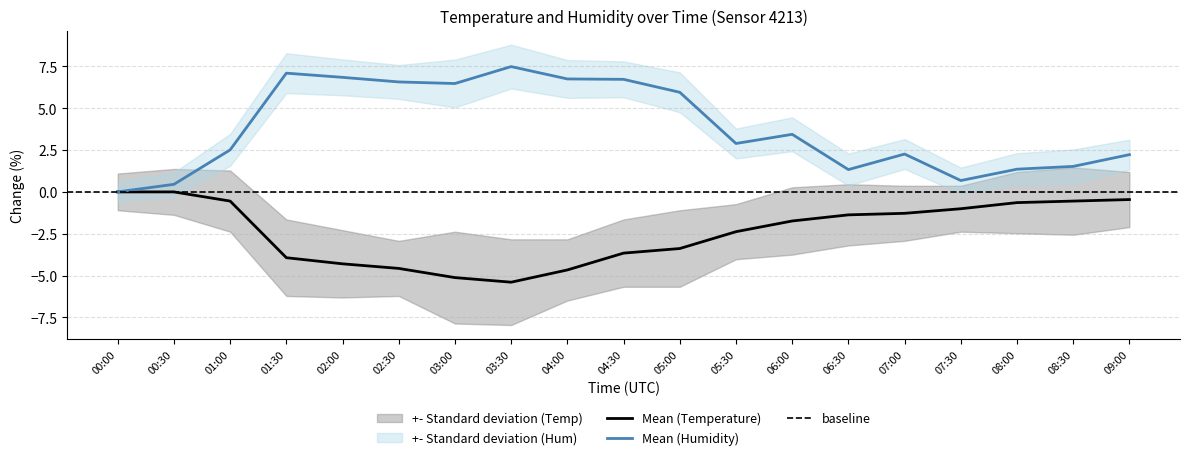

True or false: humidity has a value of 0.5 at 00:30.

True